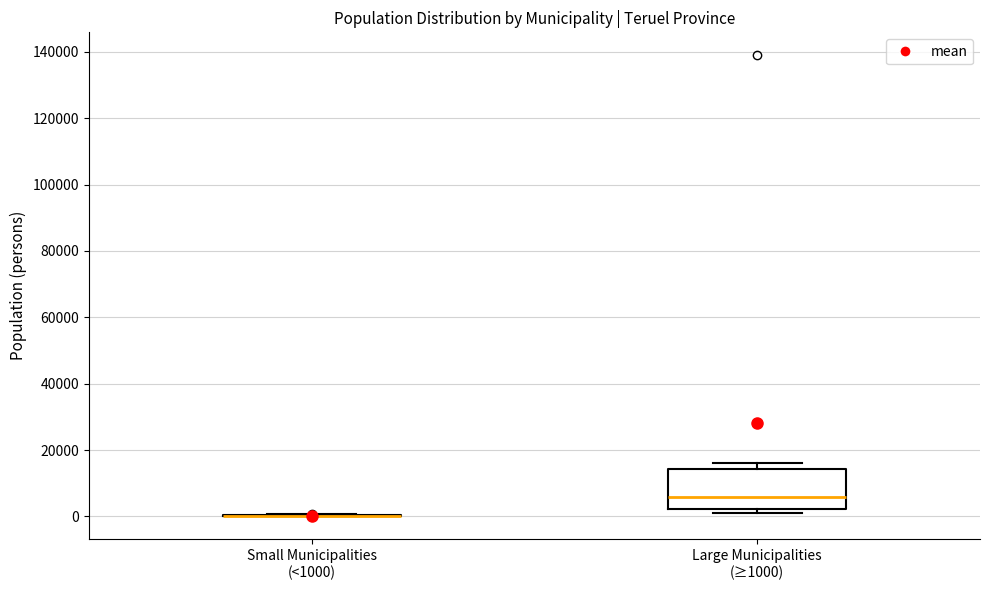

Which box is the tallest, from its lower edge to its upper edge?

Large Municipalities (≥1000)